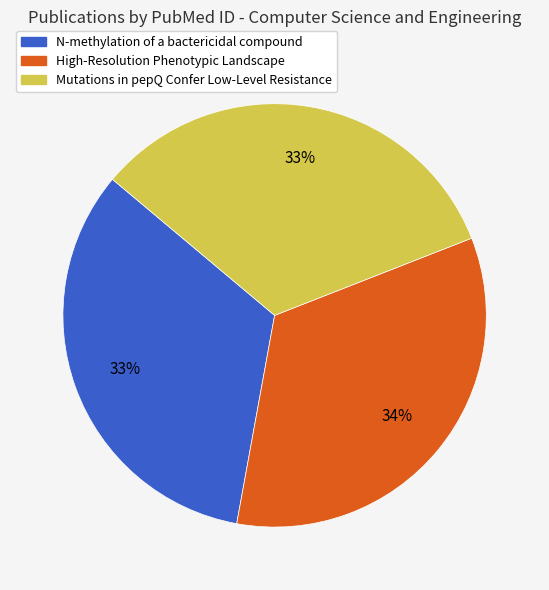

To the nearest percent, what is the average slice percentage?

33%